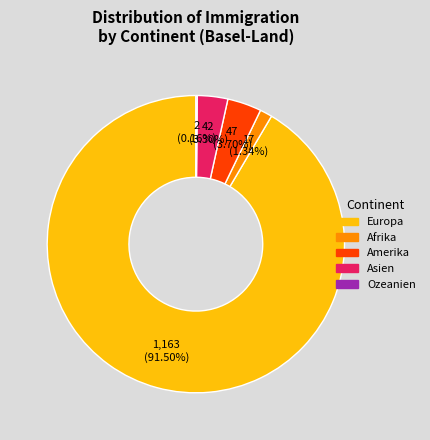

Which slice is the largest?

Europa